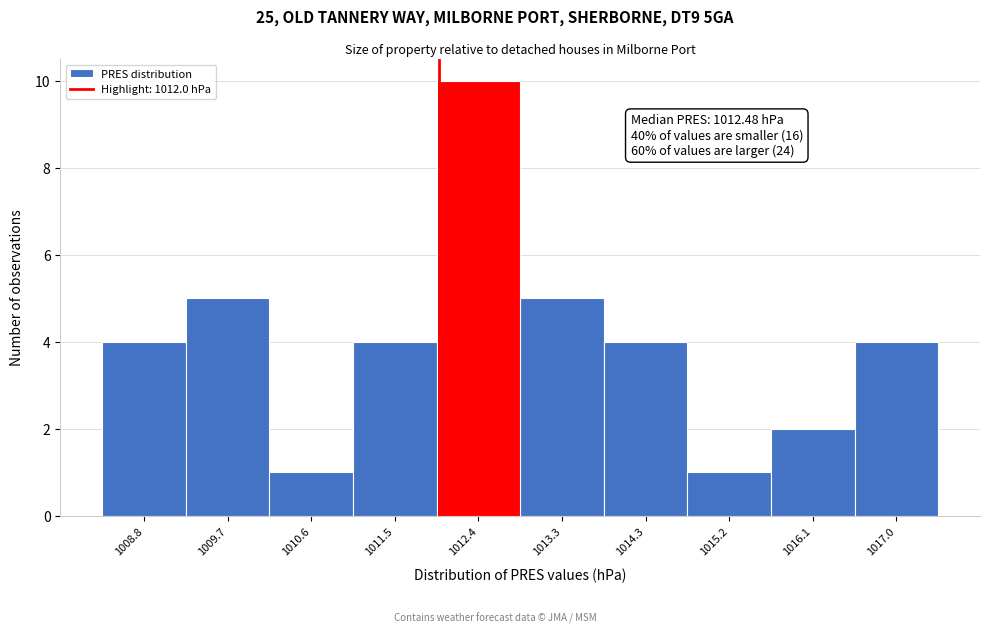

Over which range of the x-axis is the bar tallest?

1012.0 to 1012.9